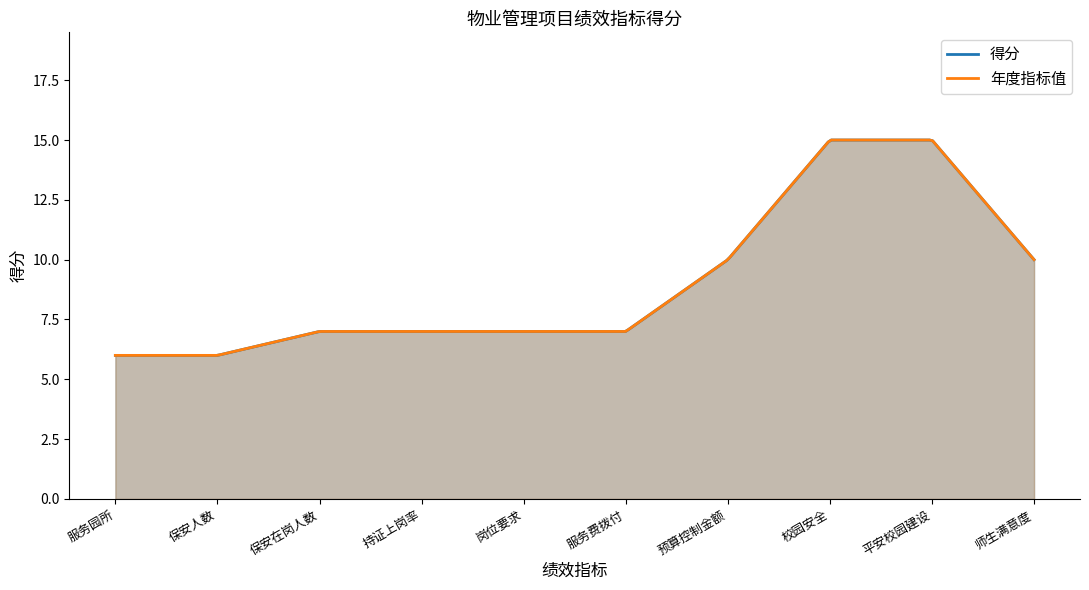

Rank the categories by value from lowest to highest.

服务园所, 保安人数, 保安在岗人数, 持证上岗率, 岗位要求, 服务费拨付, 预算控制金额, 师生满意度, 校园安全, 平安校园建设